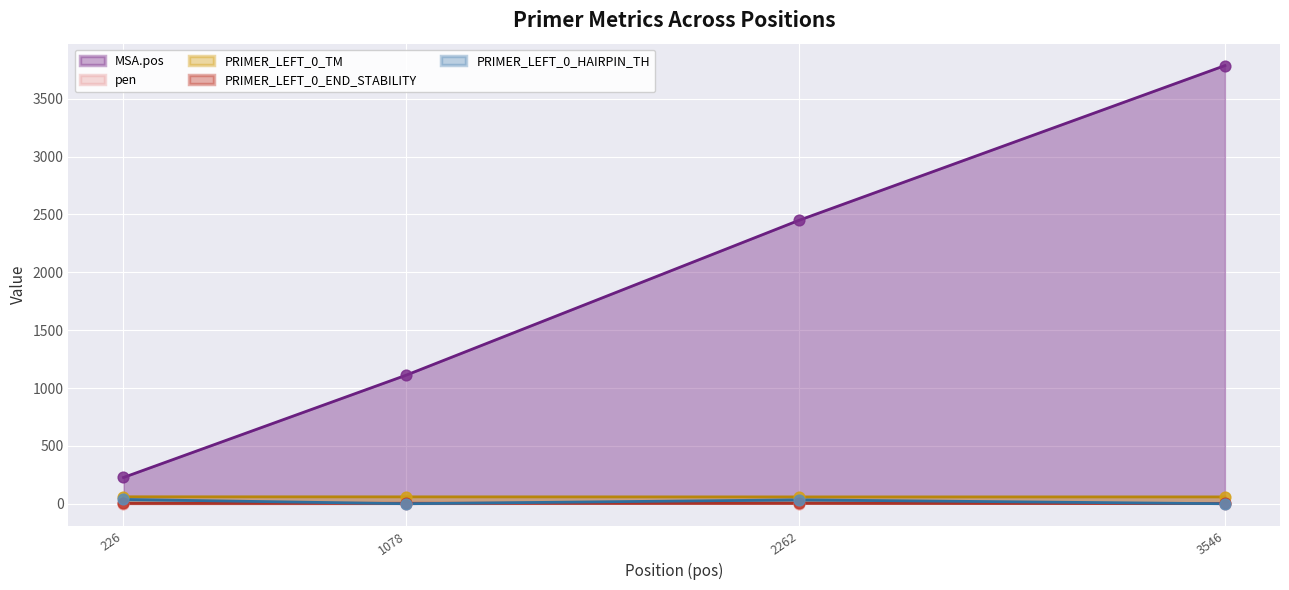

What is the total value across all series at 3546?

3848.4